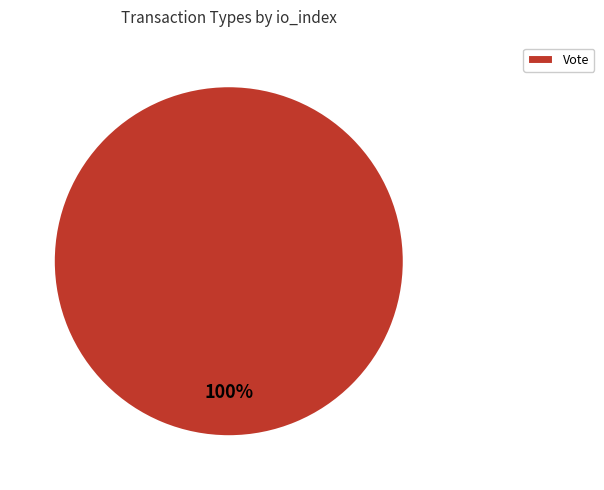

What percentage is the Vote slice, to the nearest percent?

100%